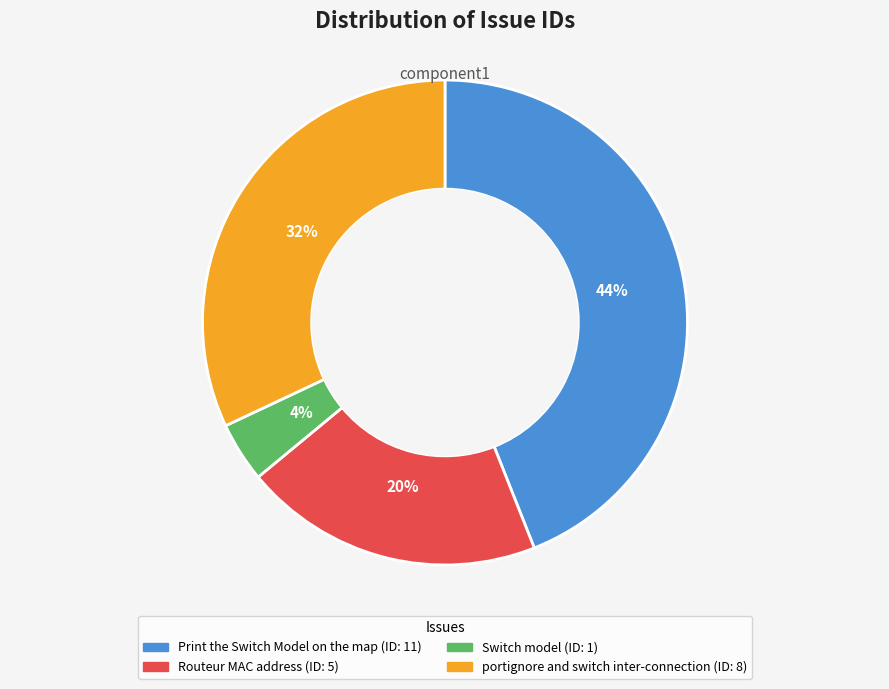

What is the ratio of the value at Switch model to the value at portignore and switch inter-connection?

0.1